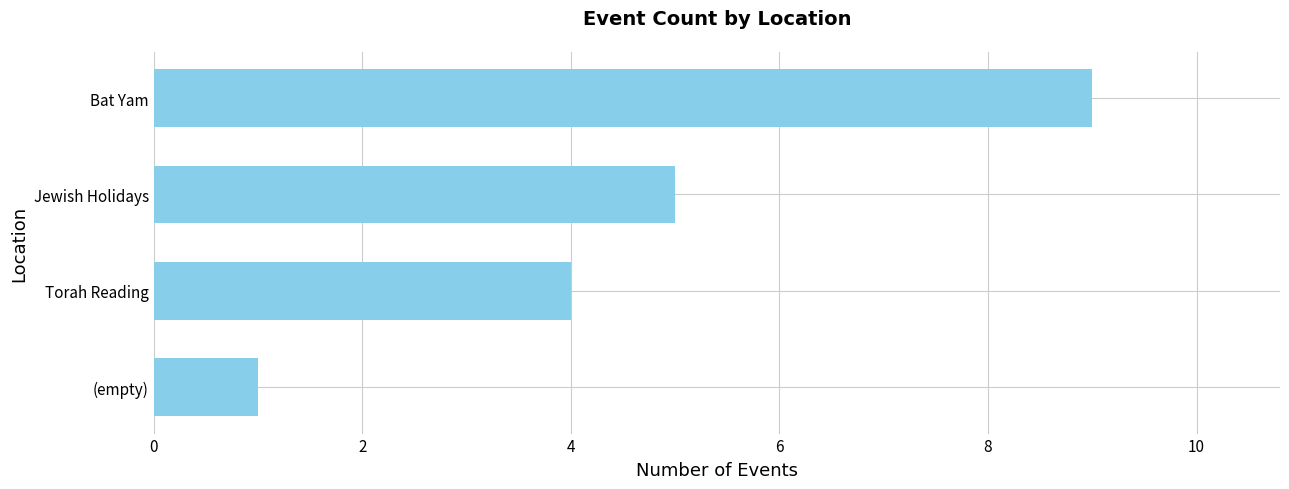

How many categories are shown in the chart?

4